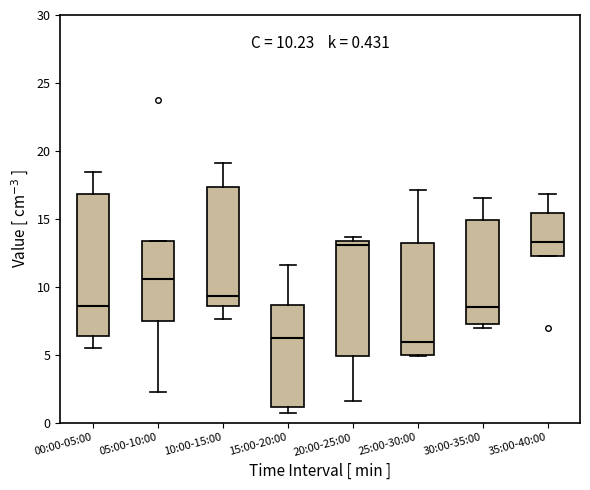

Which box is the tallest, from its lower edge to its upper edge?

00:00-05:00